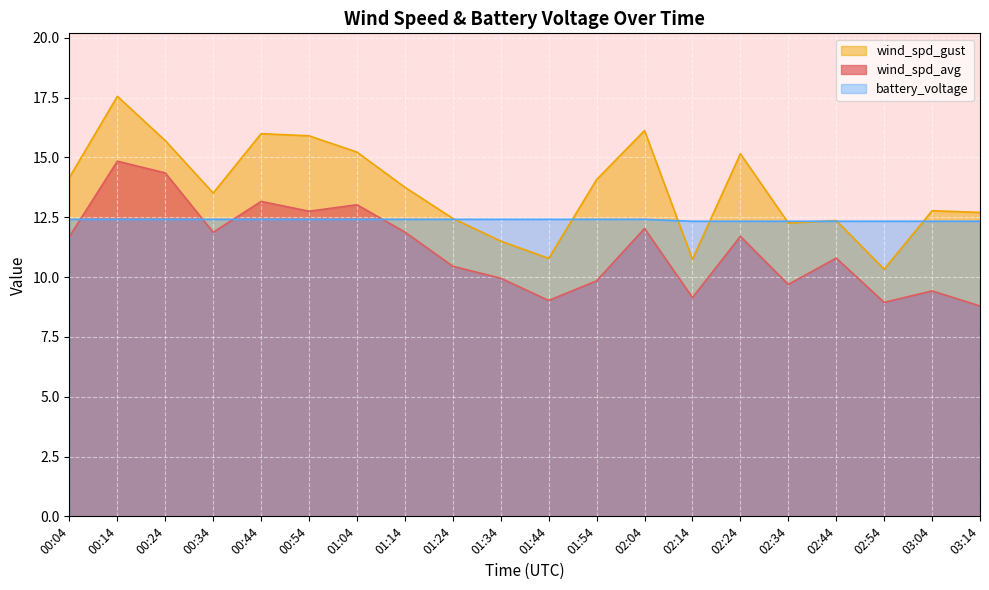

Does the chart display data point markers on the line(s)?

No